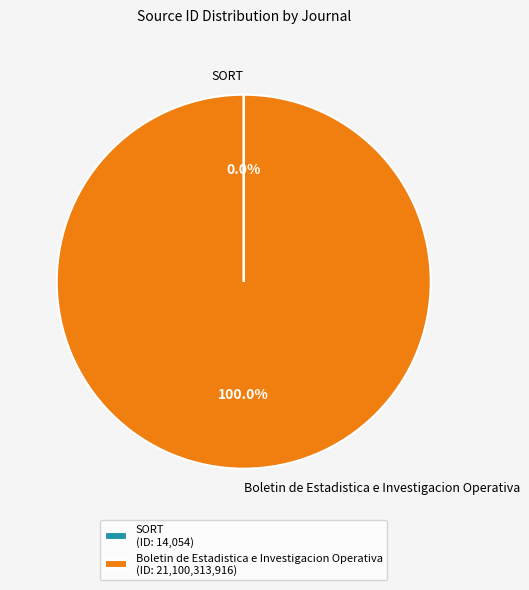

To the nearest percent, what is the difference between the largest and smallest slice percentages?

100%